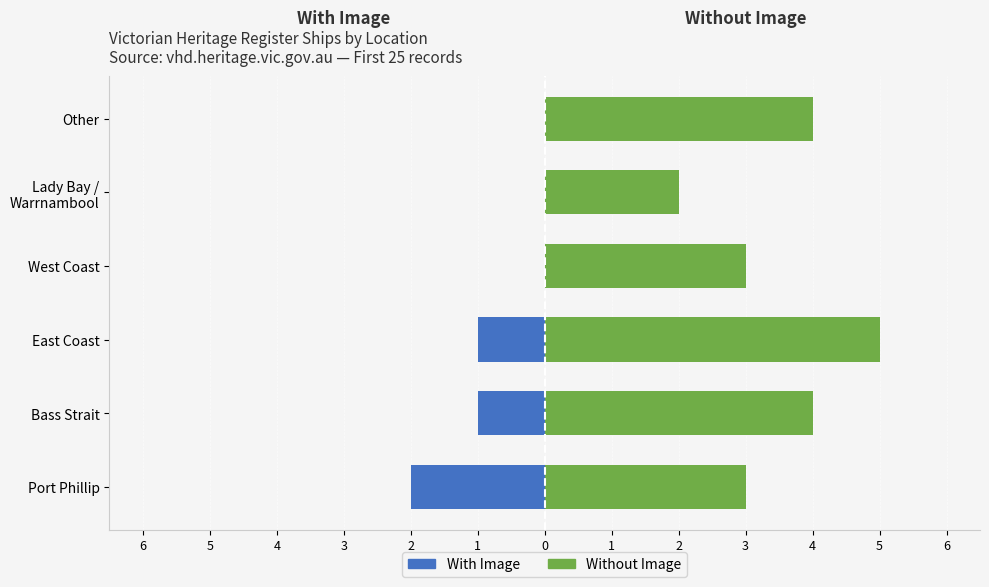

What are all the series names shown in the legend?

With Image, Without Image